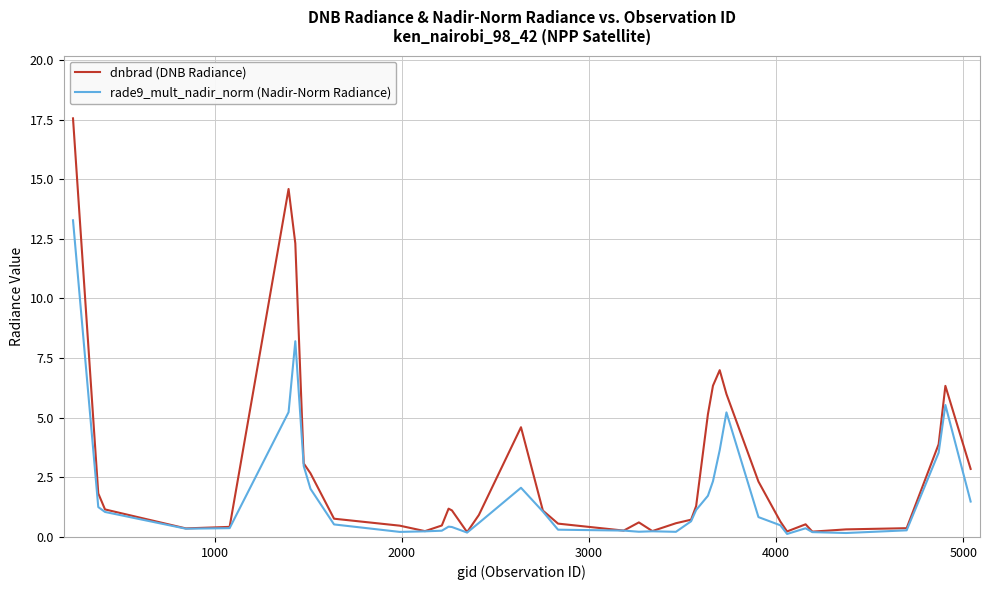

Which series has the widest spread of values?

dnbrad (DNB Radiance)